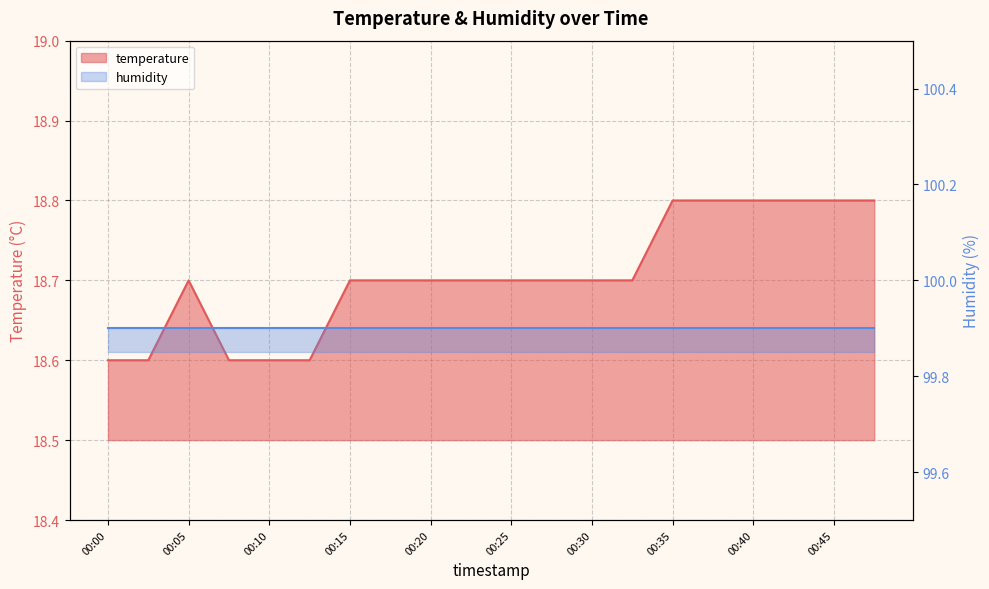

How many categories are shown in the chart?

20